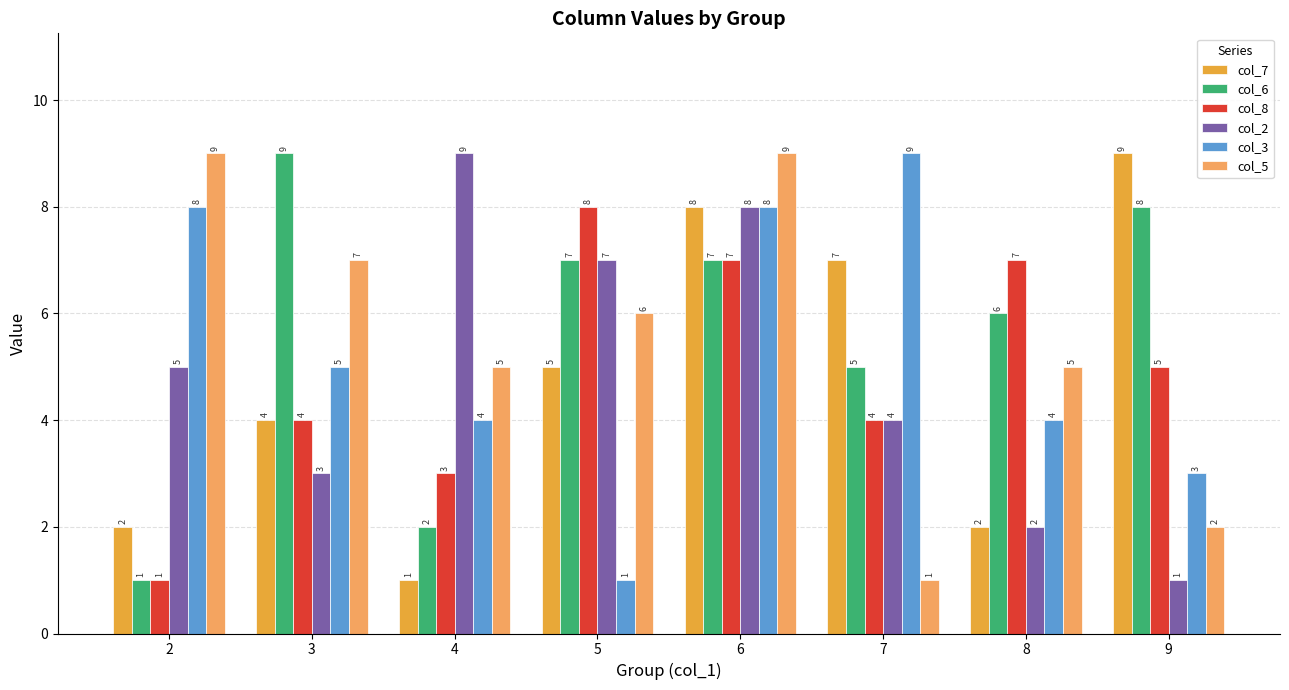

At how many categories does at least one series exceed 3?

8